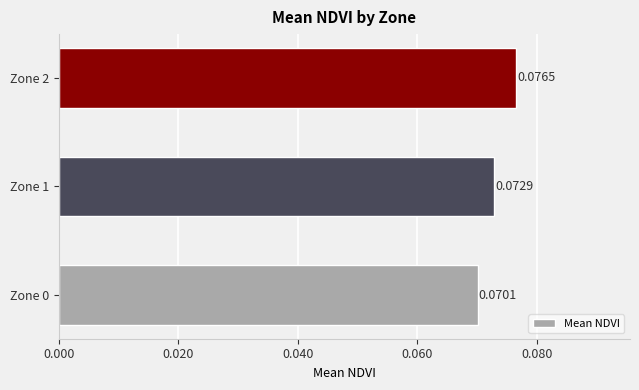

List the labels in order of value, largest first.

Zone 2, Zone 1, Zone 0